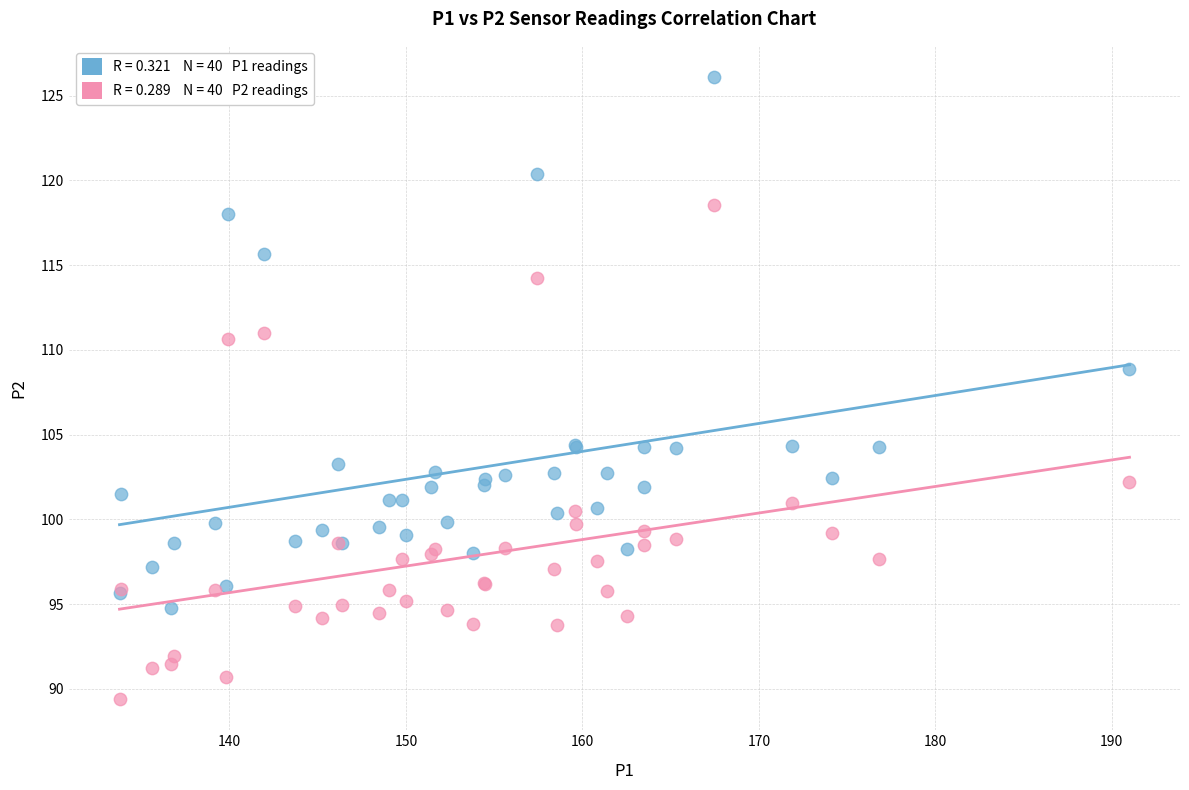

Across all series, what Y value is closest to 107?

108.9